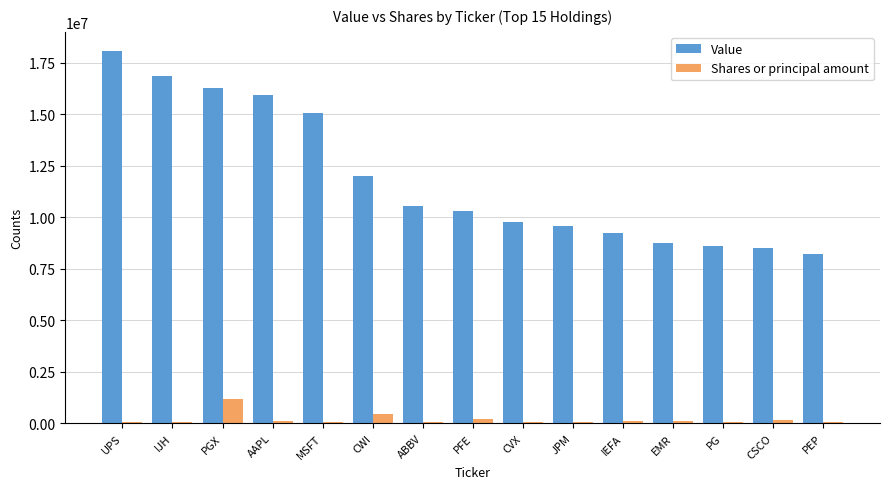

What is the spread (max minus min) of values at MSFT?

15022116